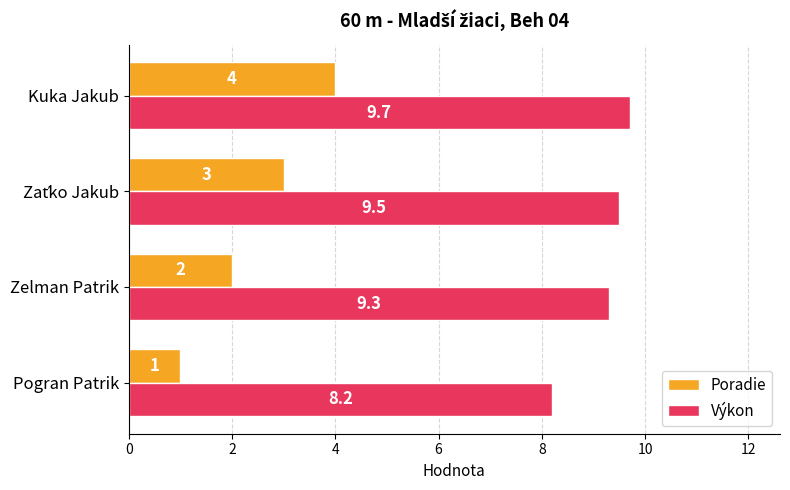

What is the difference between the second highest and minimum values in the Poradie series?

2.0